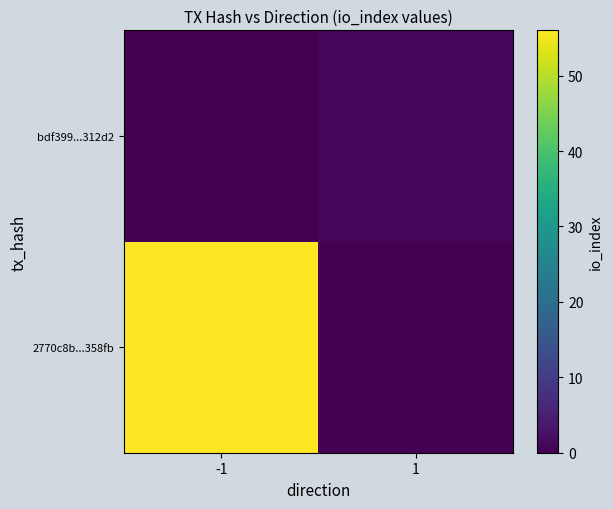

How many series are shown in this chart?

2